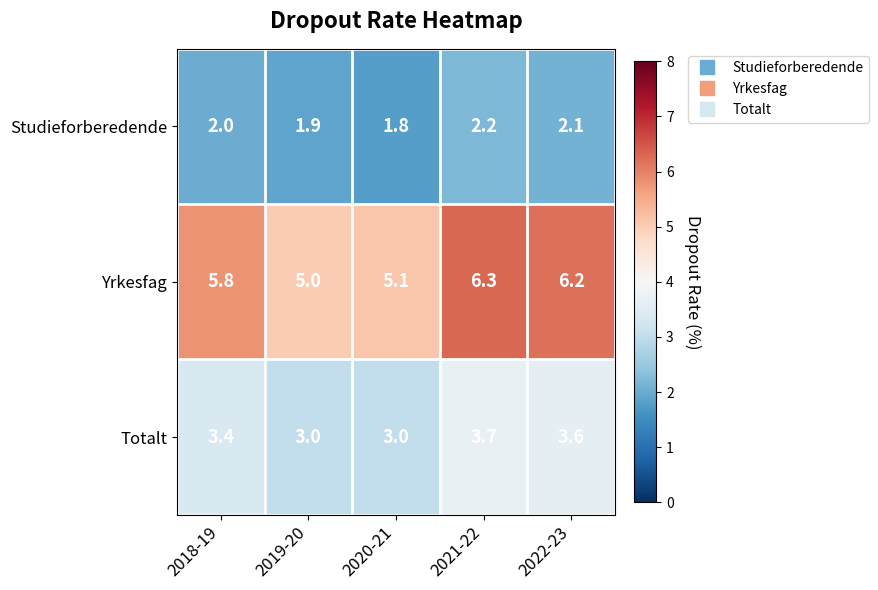

List the labels in order of Studieforberedende value, largest first.

2021-22, 2022-23, 2018-19, 2019-20, 2020-21